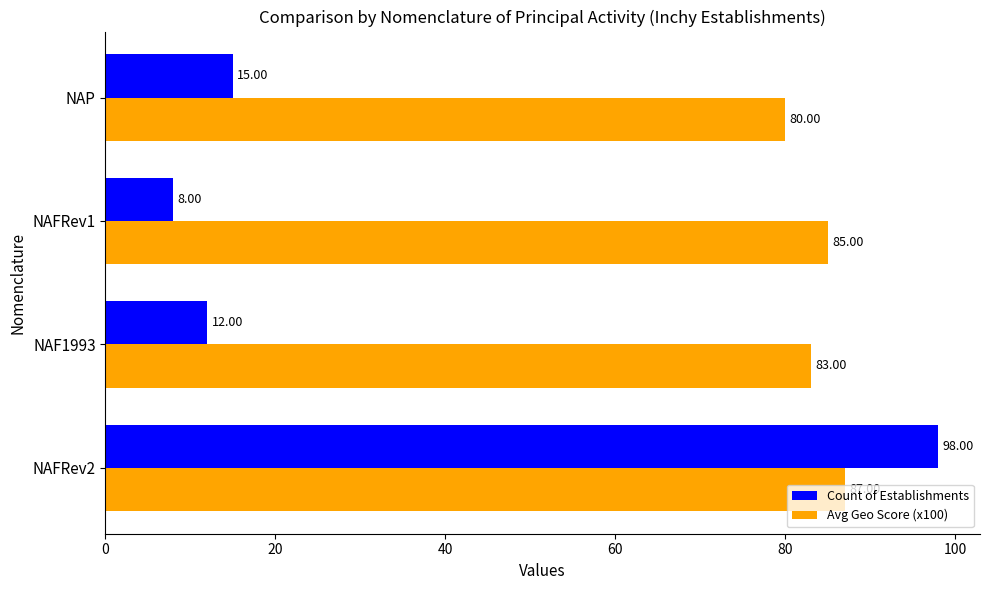

What is the average value of the Count of Establishments series?

33